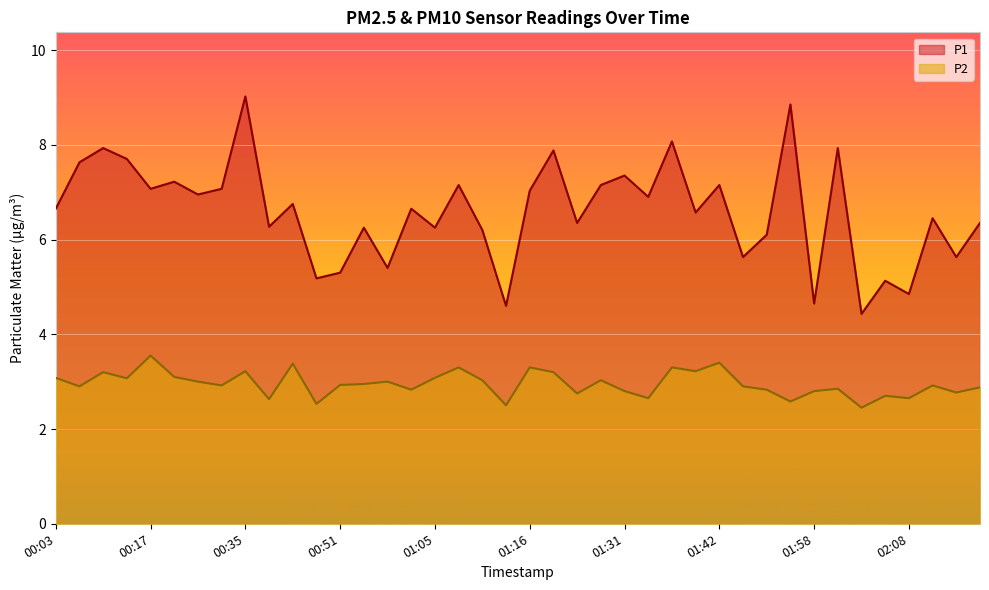

Read the P2 value at 01:16.

3.3